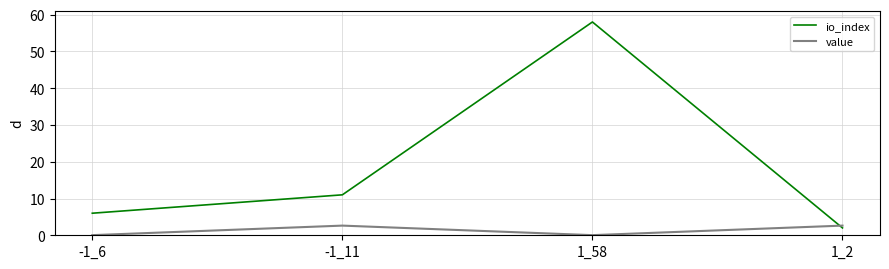

List the series in order of their overall mean, lowest first.

value, io_index